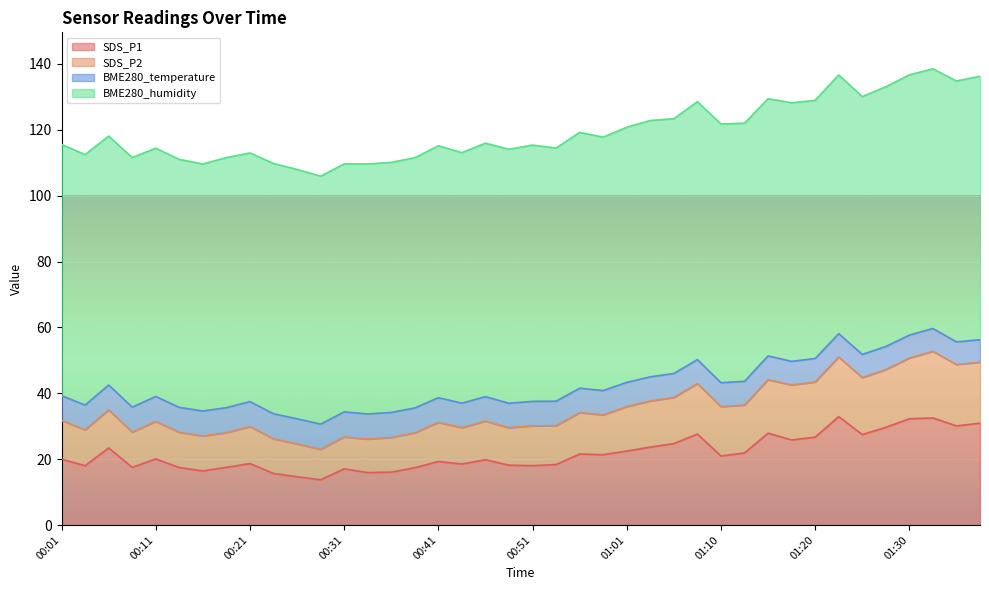

How many interior local valleys does the SDS_P2 series have?

13